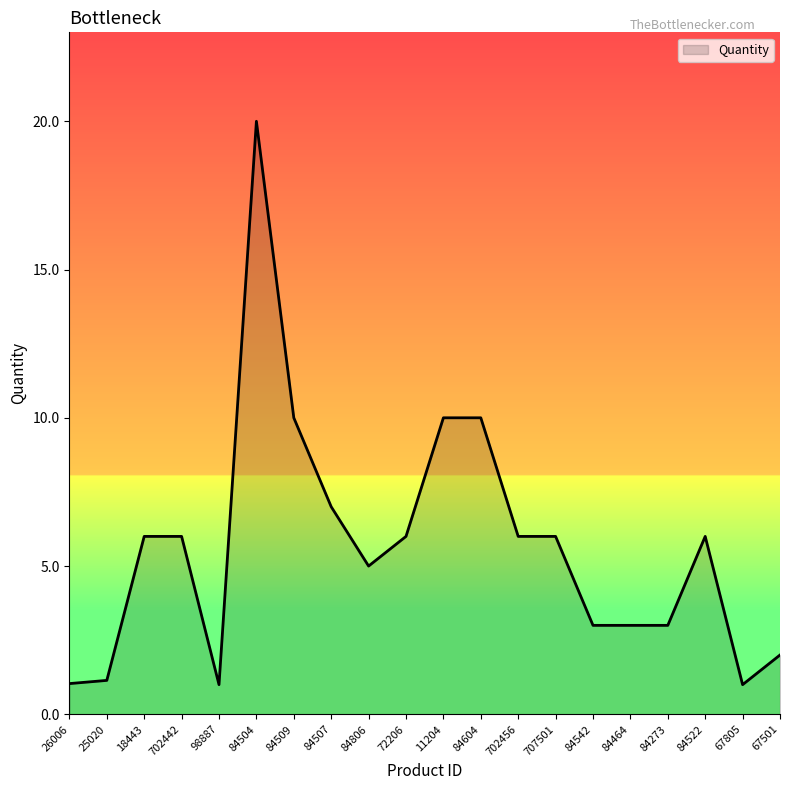

What position from the right is 25020?

19